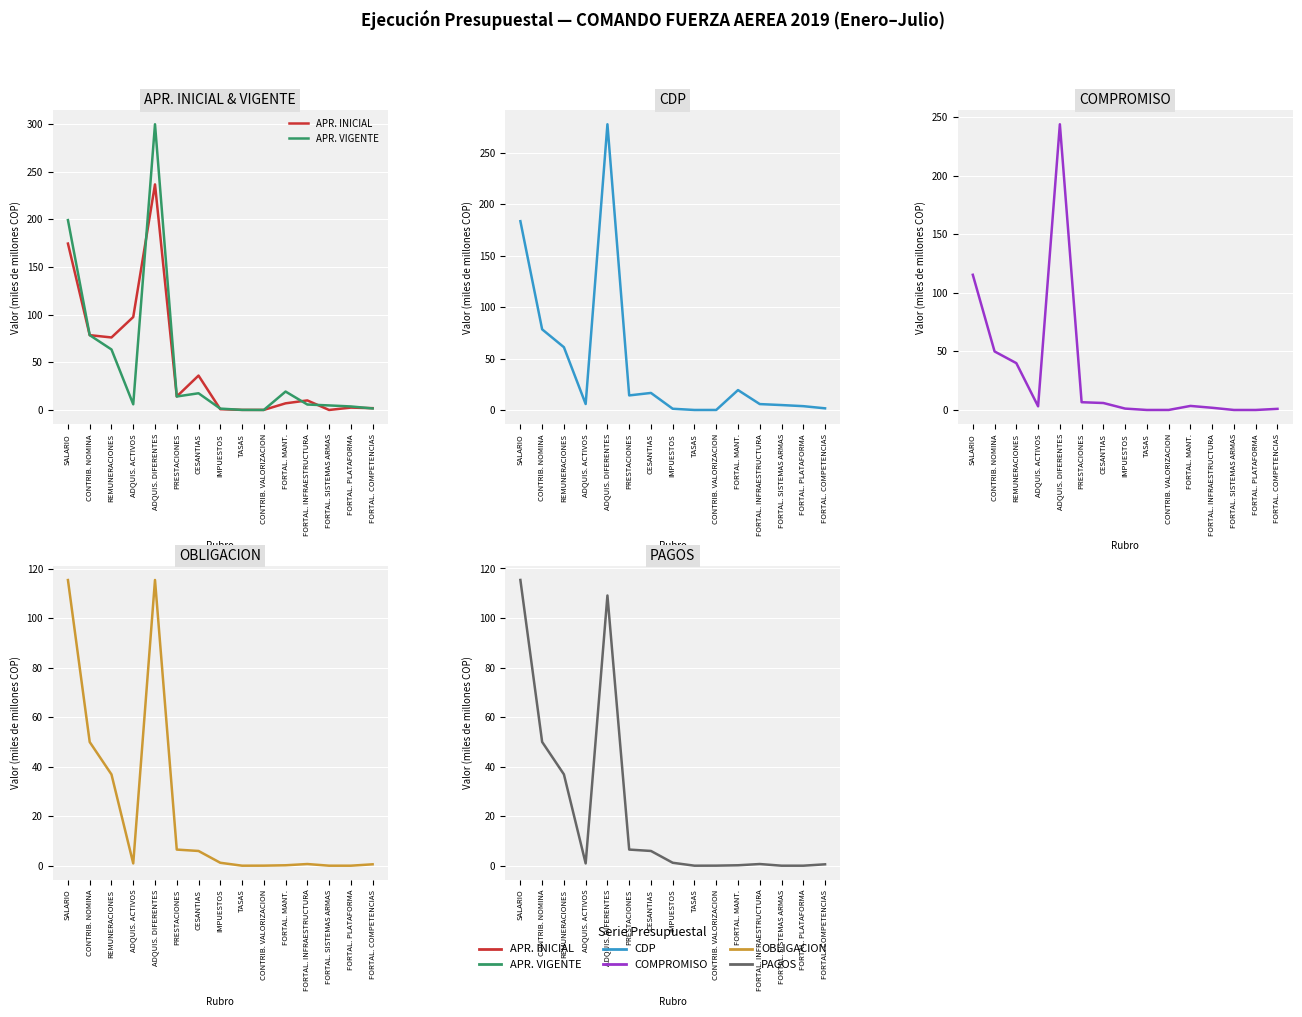

Reading left to right, transcribe all the data shown in this chart.

APR. INICIAL: 174.7	78.5	76.1	97.6	236.8	14.1	36.1	0.8	0.1	0.1	7.0	10.0	0.0	2.5	1.9
APR. VIGENTE: 199.3	78.5	63.5	6.0	299.9	14.1	17.5	1.4	0.1	0.0	19.3	5.7	4.8	3.7	1.6
CDP: 183.4	78.3	61.0	5.8	277.6	14.1	16.5	1.2	0.0	0.0	19.3	5.7	4.8	3.7	1.6
COMPROMISO: 115.4	50.0	40.0	3.1	243.9	6.6	5.9	1.2	0.0	0.0	3.5	1.9	0.0	0.0	1.0
OBLIGACION: 115.4	50.0	36.9	0.9	115.5	6.5	5.9	1.2	0.0	0.0	0.2	0.7	0.0	0.0	0.6
PAGOS: 115.4	50.0	36.9	0.9	109.1	6.5	5.9	1.2	0.0	0.0	0.2	0.7	0.0	0.0	0.6